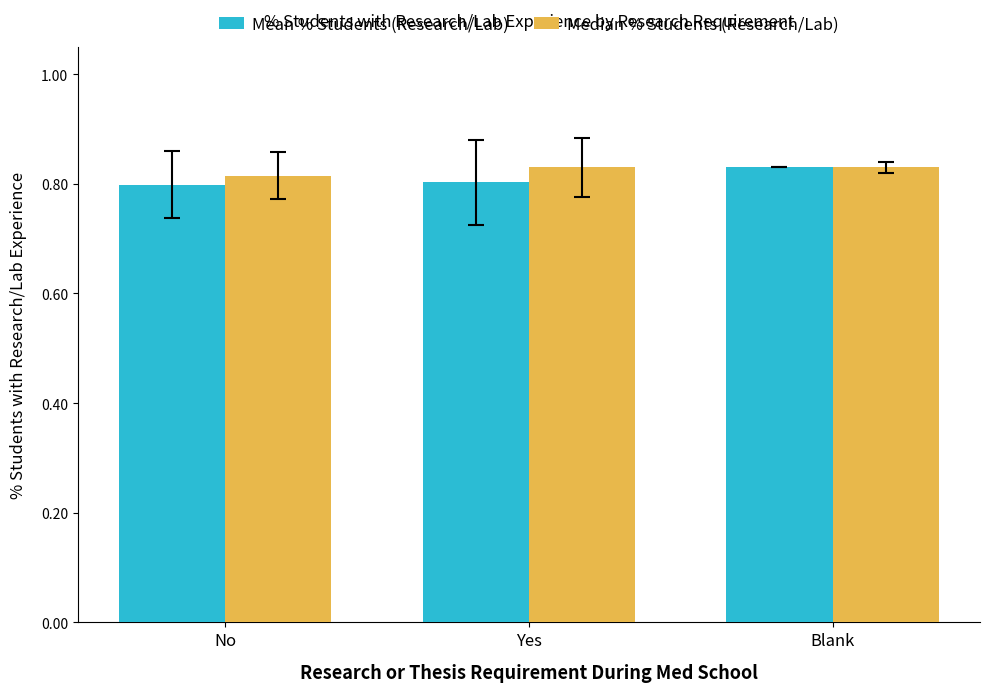

Which category has the lowest value in the Median % Students (Research/Lab) series?

No